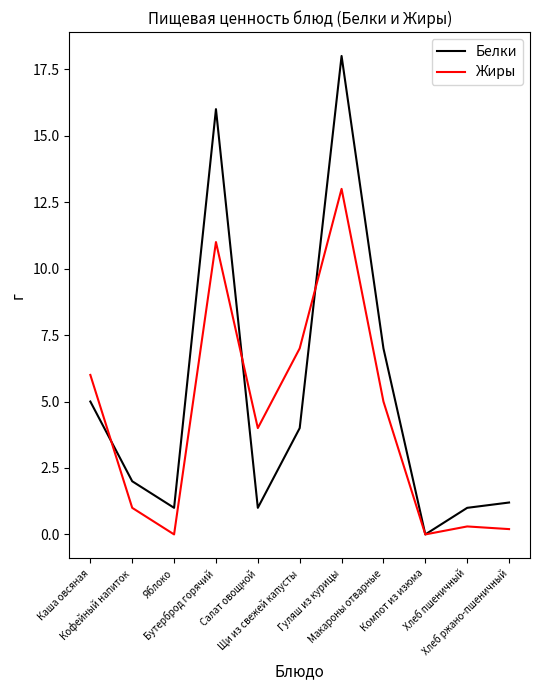

What is the maximum value for Жиры?

13.0